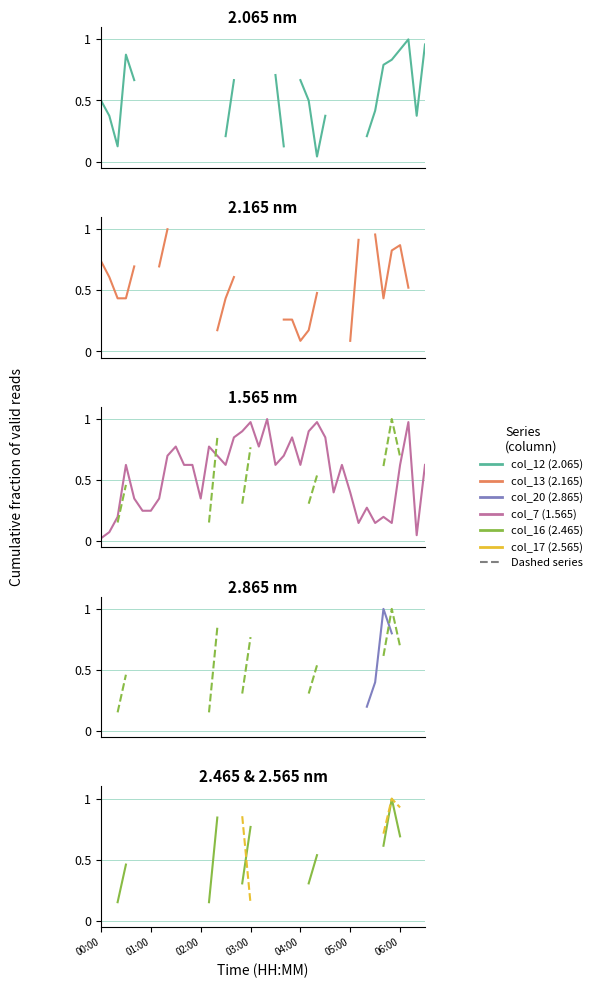

How many times do col_20 (2.865) and col_16 (2.465) cross each other?

1